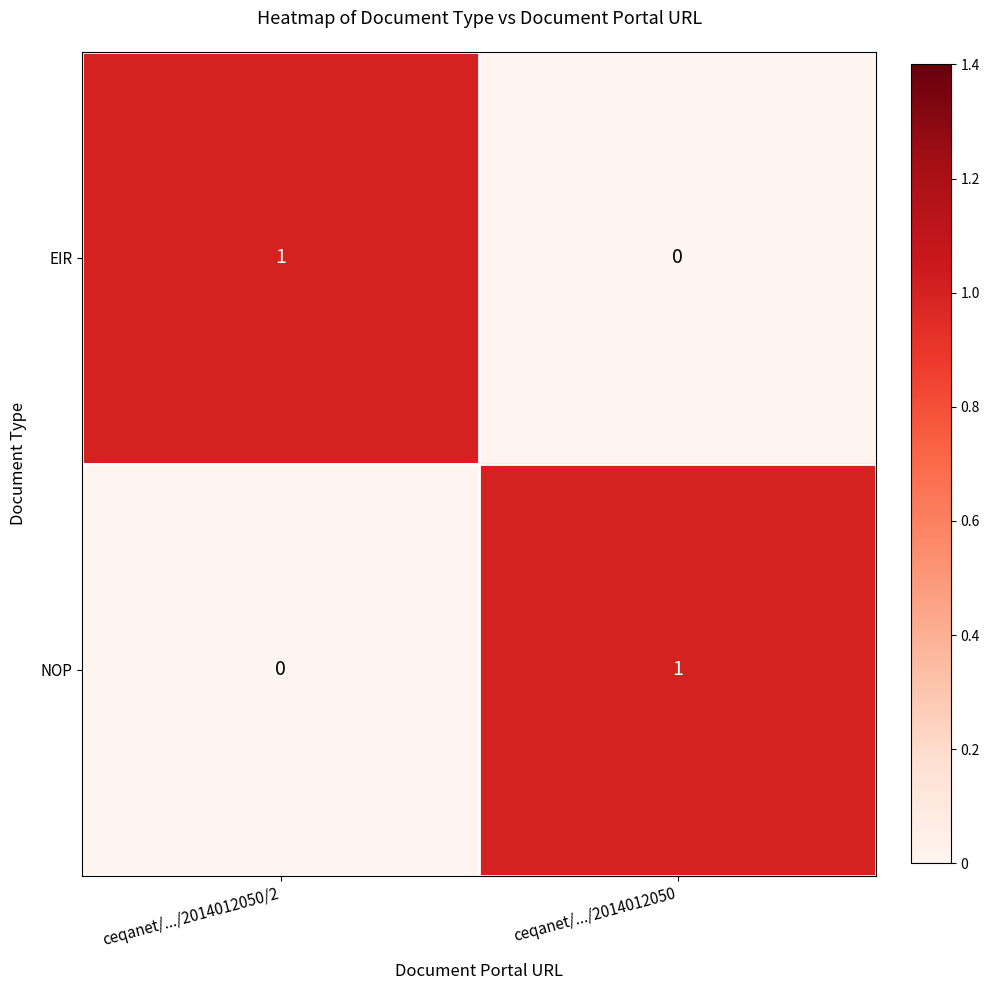

What is the maximum value shown in the chart?

1